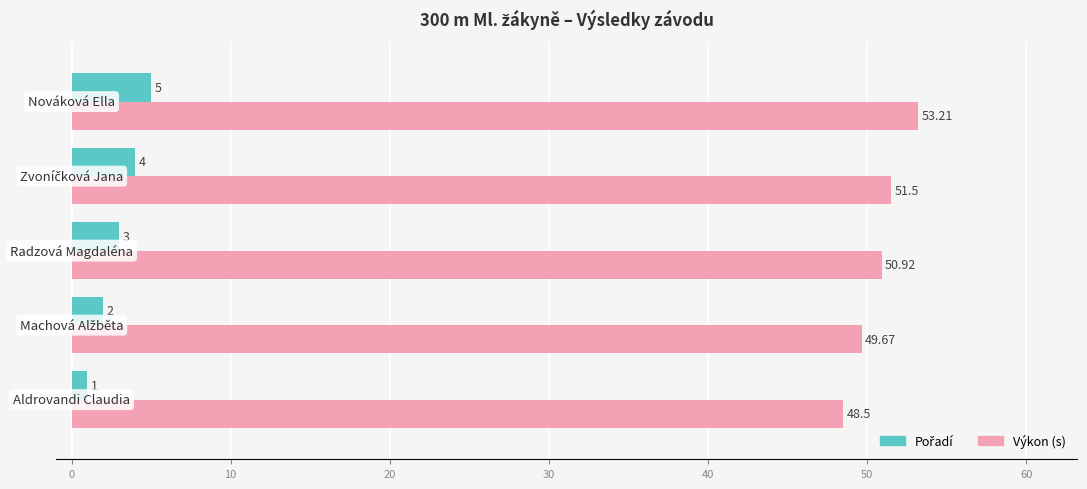

Count the number of data series in this chart.

2